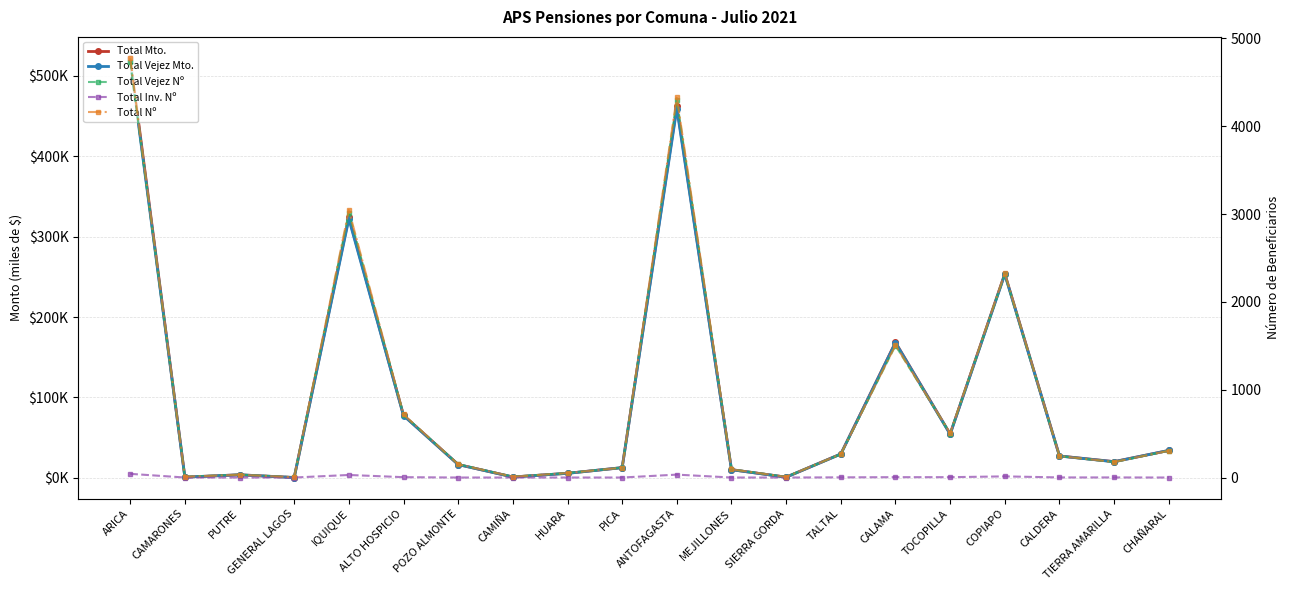

Reading left to right, list all the values displayed in this chart.

Total Mto.: 522295.0	845.9	3751.8	359.9	324060.8	77602.5	16490.8	1044.9	5584.4	12670.3	462027.5	10128.8	798.0	29657.1	168535.7	54502.9	253864.2	27182.8	20135.1	34044.4
Total Vejez Mto.: 518120.6	845.9	3751.8	359.9	321873.8	77433.4	16490.8	1044.9	5584.4	12670.3	459083.9	10128.8	798.0	29554.3	168007.6	54211.1	253021.5	27094.4	19992.0	34044.4
Total Vejez Nº: 4736.0	8.0	32.0	3.0	3017.0	714.0	151.0	9.0	51.0	112.0	4301.0	93.0	7.0	266.0	1503.0	501.0	2313.0	244.0	176.0	305.0
Total Inv. Nº: 42.0	0.0	0.0	0.0	29.0	4.0	0.0	0.0	0.0	0.0	33.0	0.0	0.0	2.0	4.0	4.0	13.0	1.0	1.0	0.0
Total Nº: 4778.0	8.0	32.0	3.0	3046.0	718.0	151.0	9.0	51.0	112.0	4334.0	93.0	7.0	268.0	1507.0	505.0	2326.0	245.0	177.0	305.0